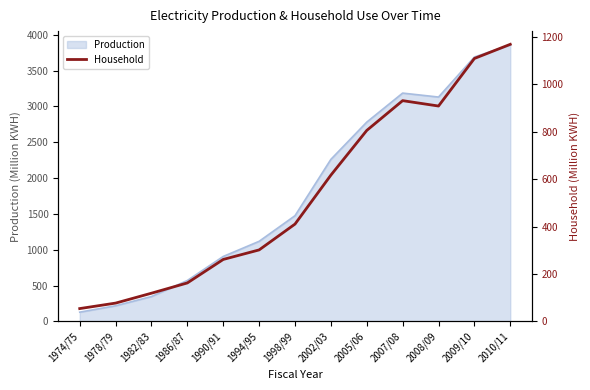

What is the highest value of the Production series?

3858.0